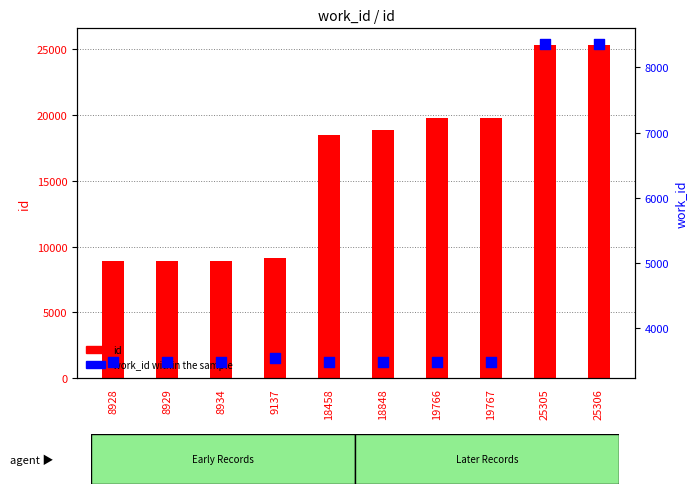

At how many categories does at least one series exceed 21584?

2